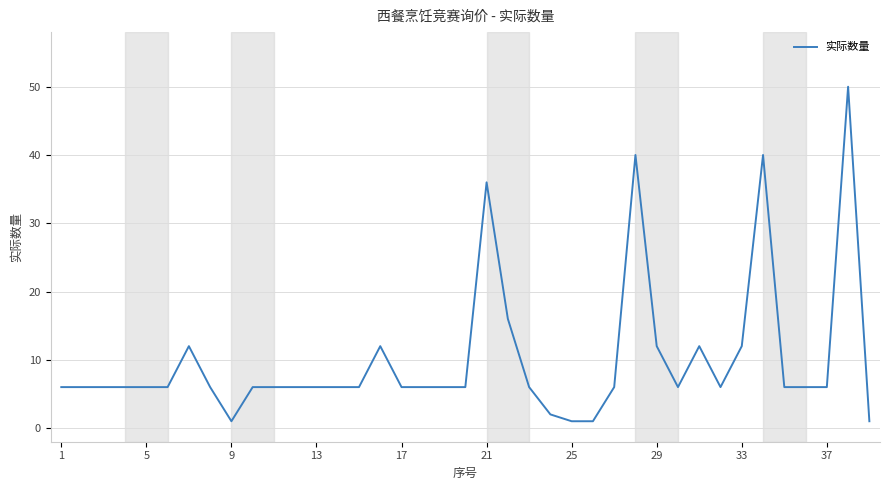

What is the sum of all values?

392